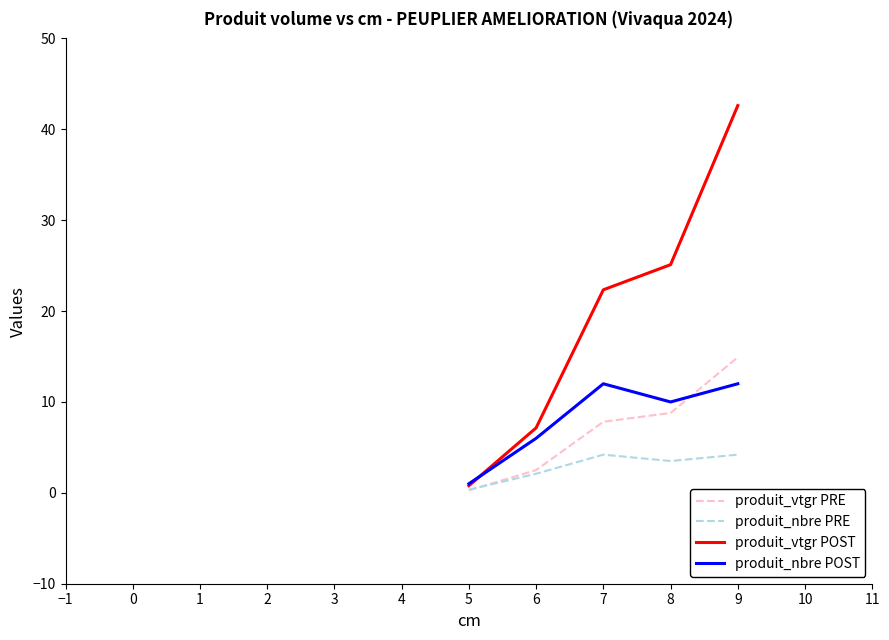

At which category is the sum across all series the highest?

9